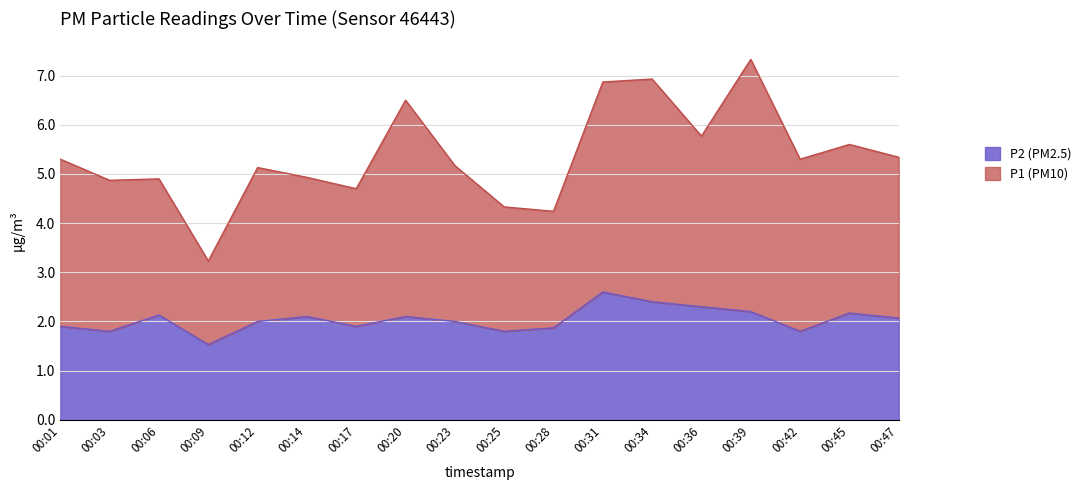

What is the value of the P1 point at the 2nd from the left?

4.9